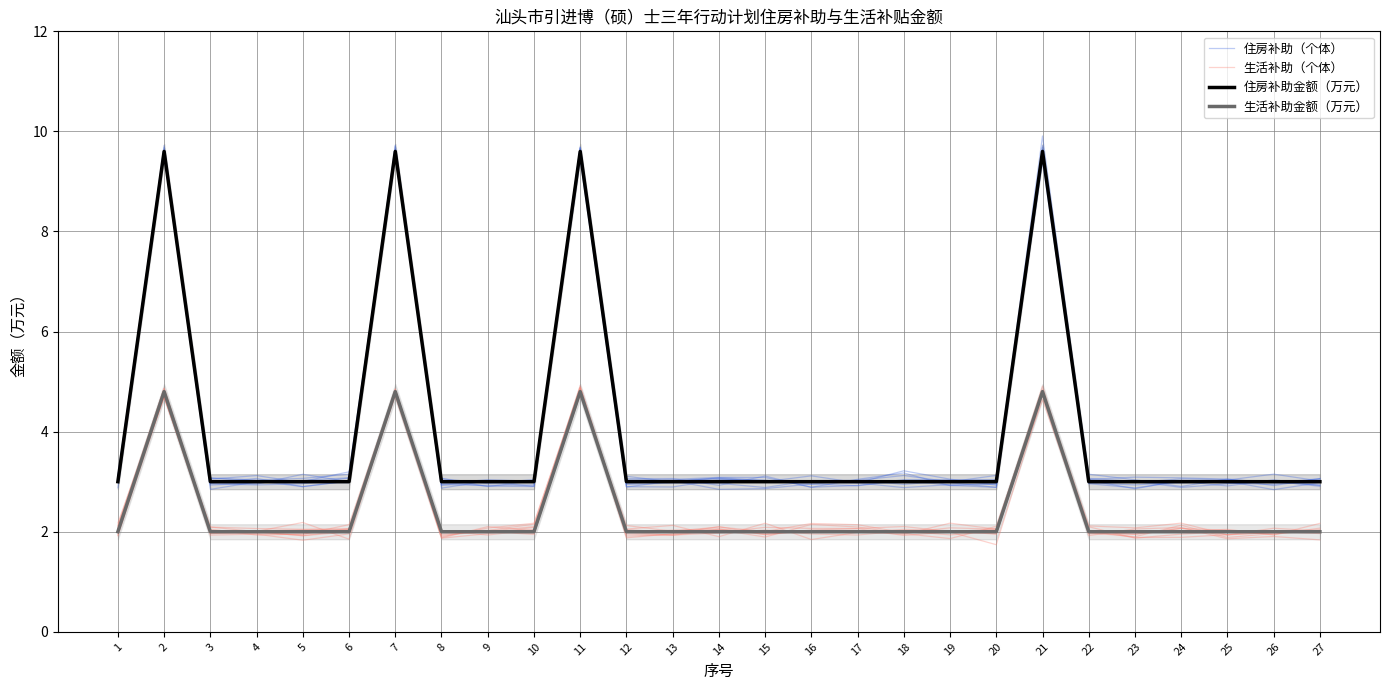

What are all the series names shown in the legend?

住房补助（个体）, 生活补助（个体）, 住房补助金额（万元）, 生活补助金额（万元）